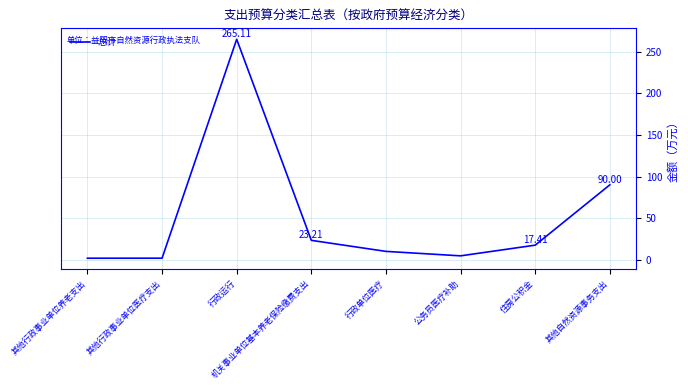

Where does the data first go above 17?

行政运行